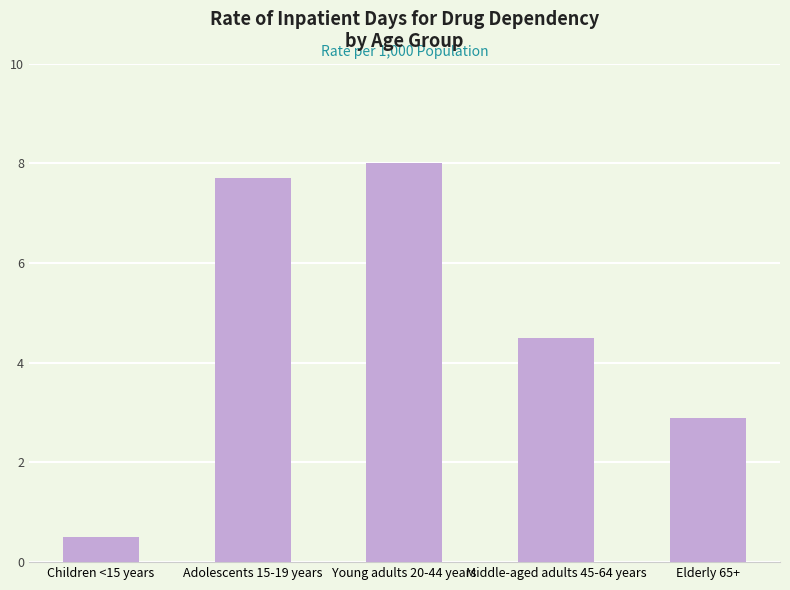

True or false: the data shows 7.7 at Adolescents 15-19 years.

True